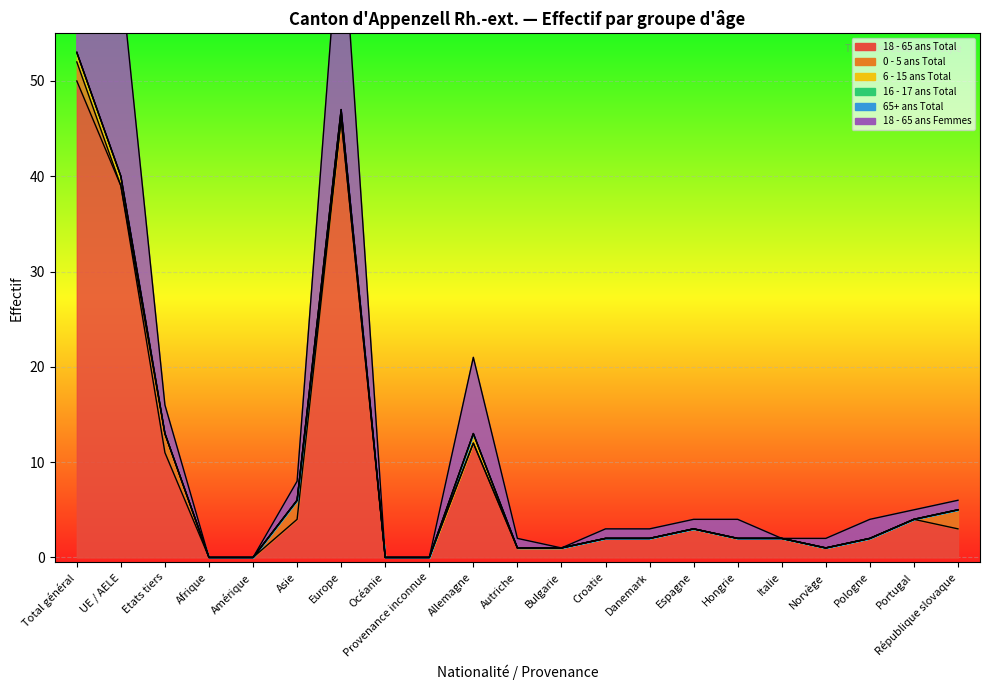

Between Asie and Hongrie, which series saw the biggest shift?

18 - 65 ans Total